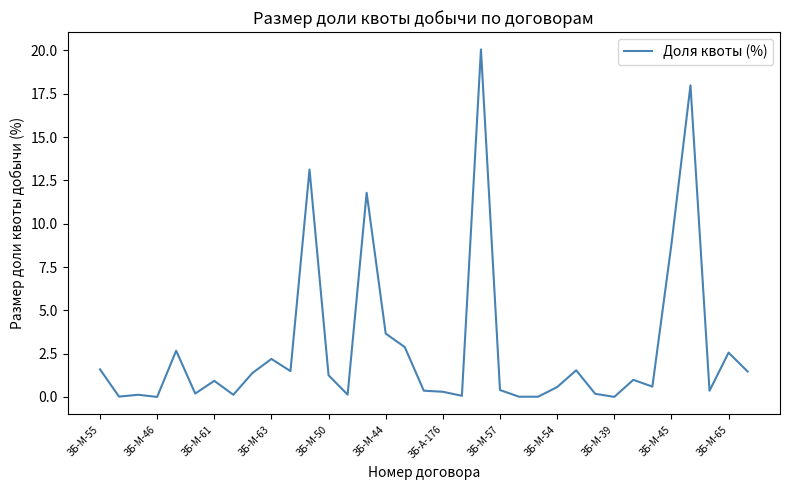

What is the greatest value displayed?

20.1